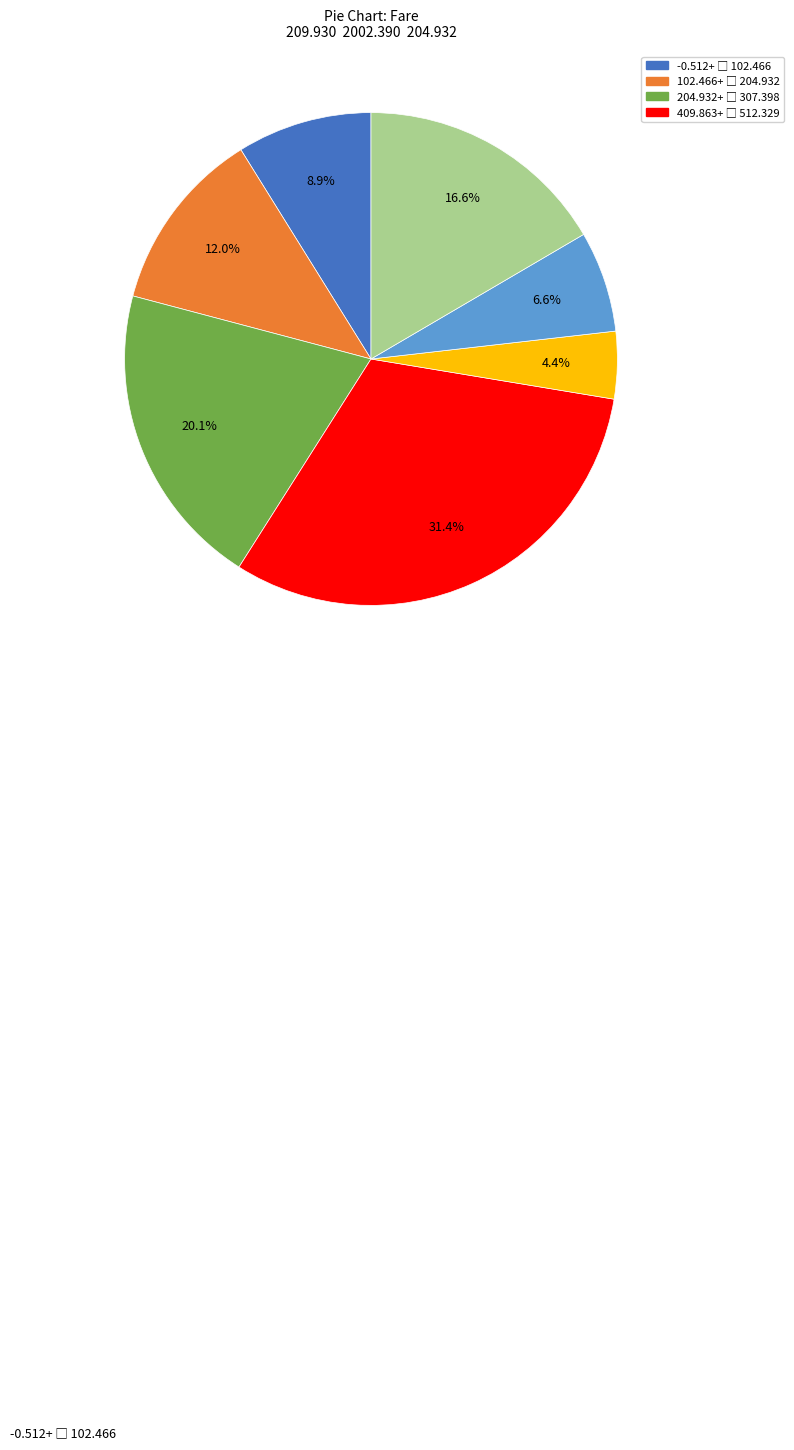

Is there any slice that represents more than half of the pie?

No